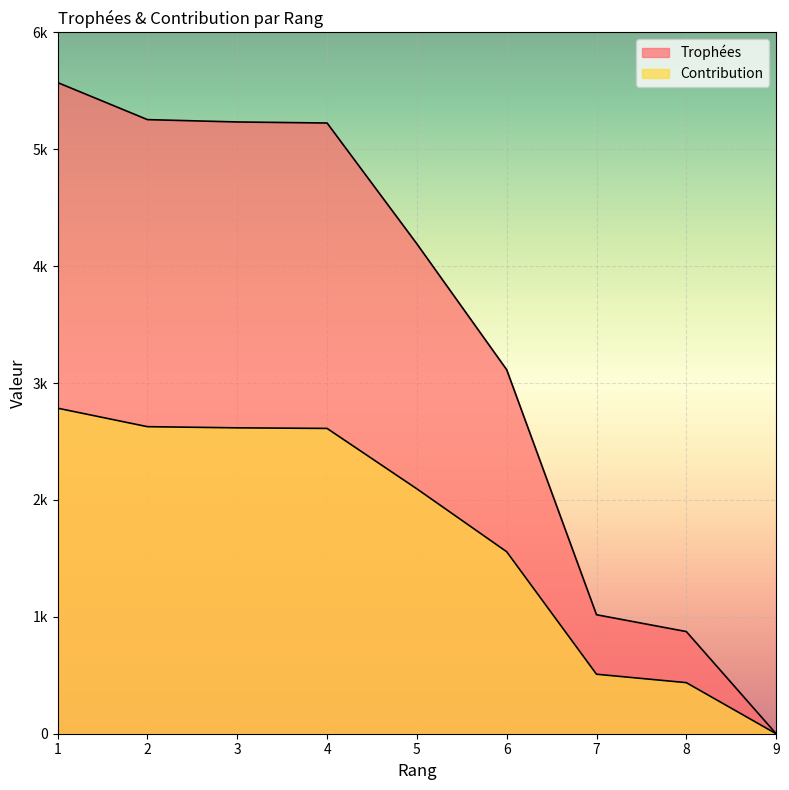

List the labels in order of Contribution value, smallest first.

9, 8, 7, 6, 5, 4, 3, 2, 1